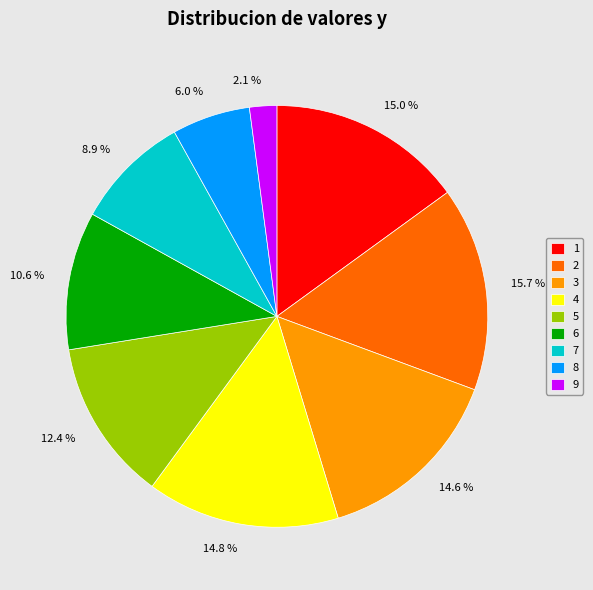

Approximately how many times larger is the value at 7 compared to 1?

0.6